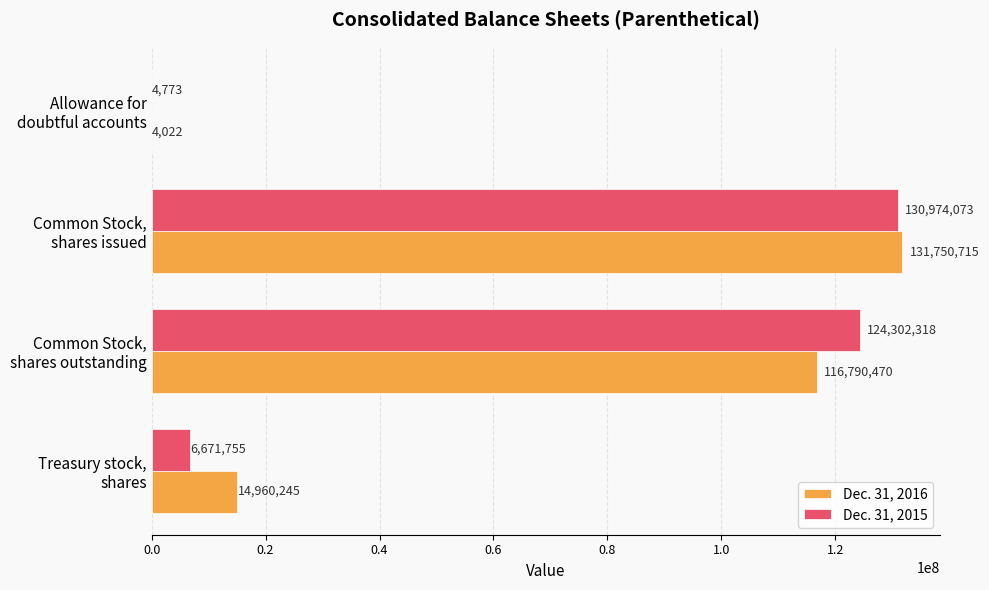

What is the sum of all Dec. 31, 2016 values?

263505452